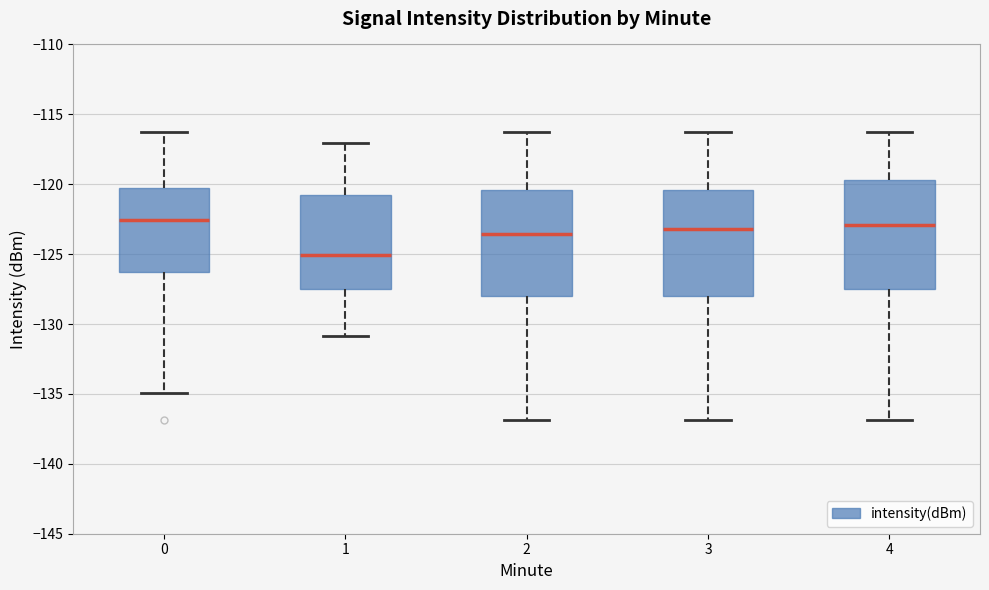

Reading left to right, read every box against the y-axis: the position of its median line, the range the box covers, and the ends of its whiskers. The values are not printed on the chart, so give them approximately, as read against the axis.

0: median -122.5, box -126.5 to -120.5, whiskers -135.0 to -116.5
1: median -125.0, box -127.5 to -120.5, whiskers -131.0 to -117.0
2: median -123.5, box -128.0 to -120.5, whiskers -137.0 to -116.5
3: median -123.0, box -128.0 to -120.5, whiskers -137.0 to -116.5
4: median -123.0, box -127.5 to -119.5, whiskers -137.0 to -116.5